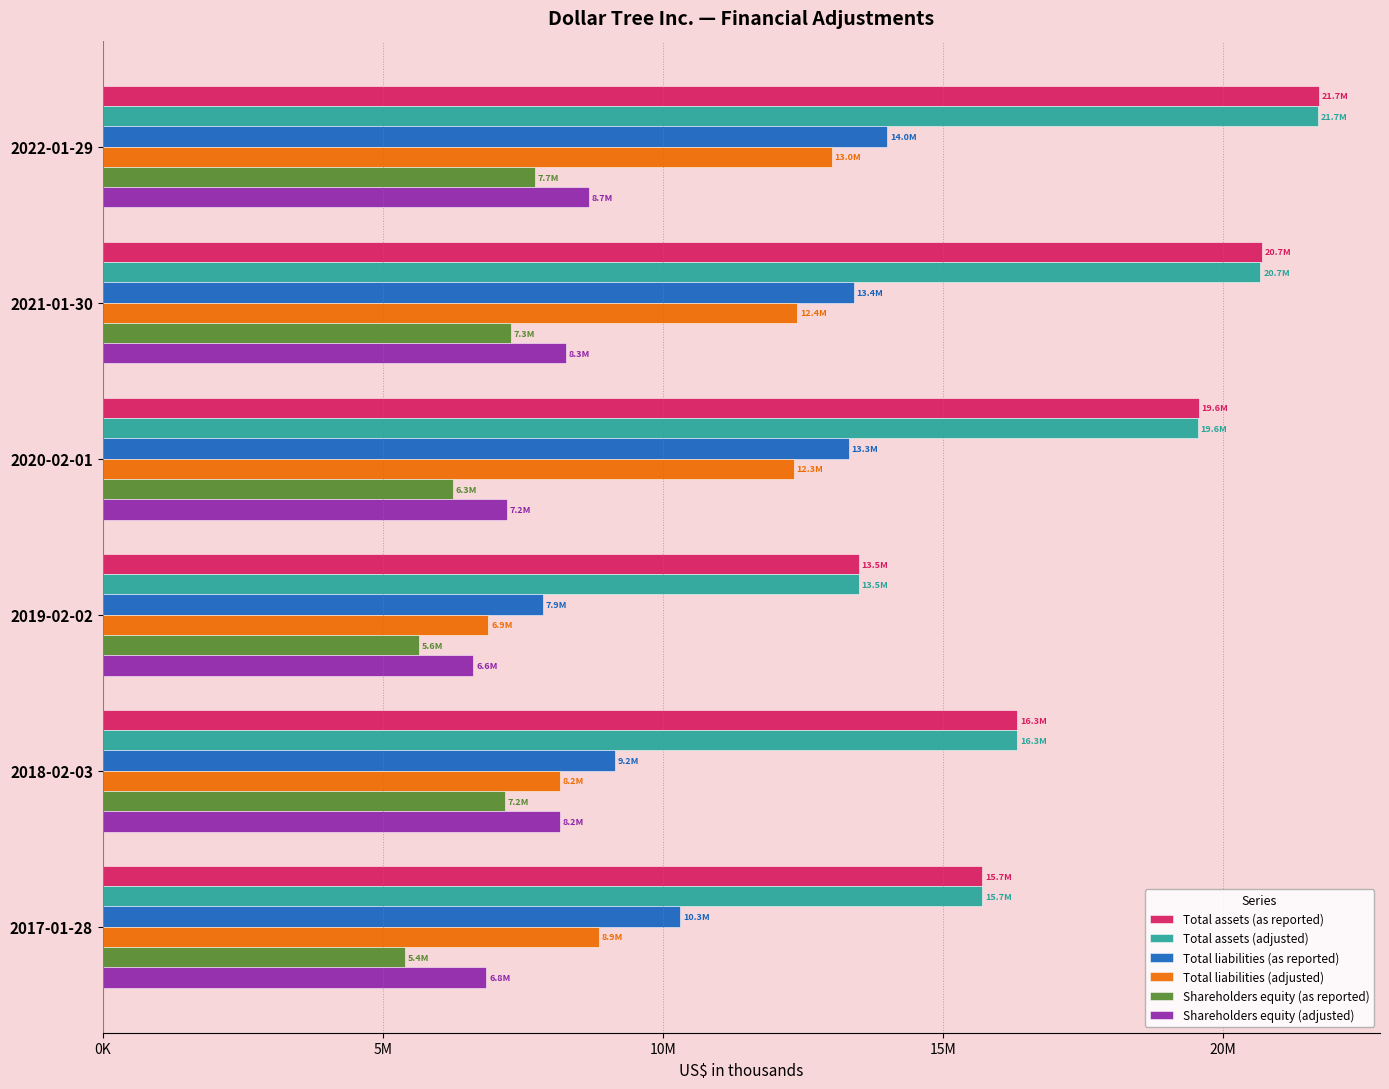

What are all the series names shown in the legend?

Total assets (as reported), Total assets (adjusted), Total liabilities (as reported), Total liabilities (adjusted), Shareholders equity (as reported), Shareholders equity (adjusted)